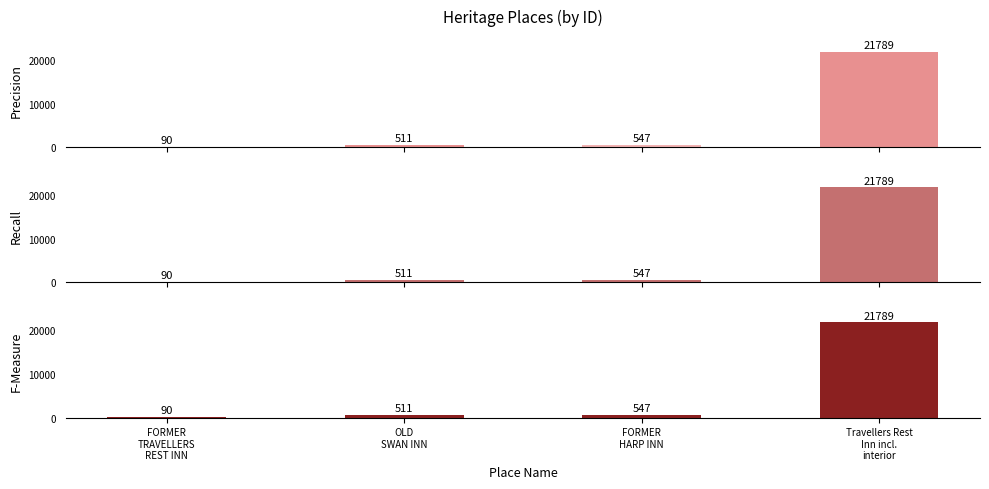

What is the sum of all Recall values?

22937